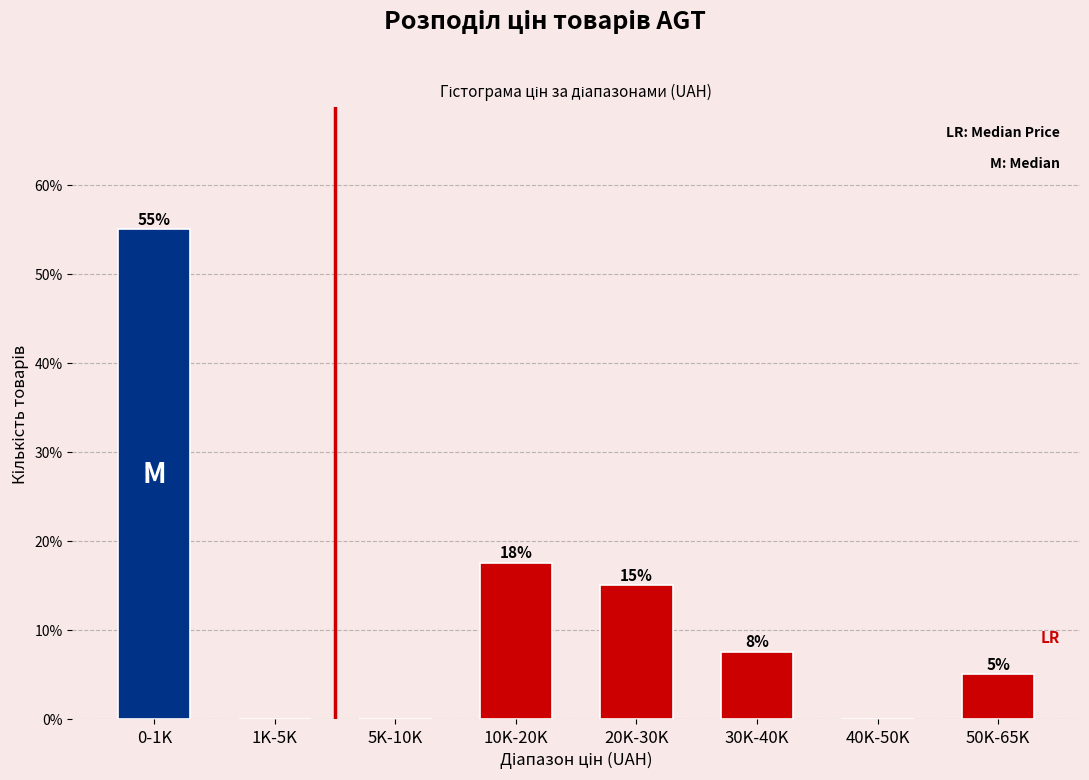

Which has a higher value, 30K-40K or 40K-50K?

30K-40K